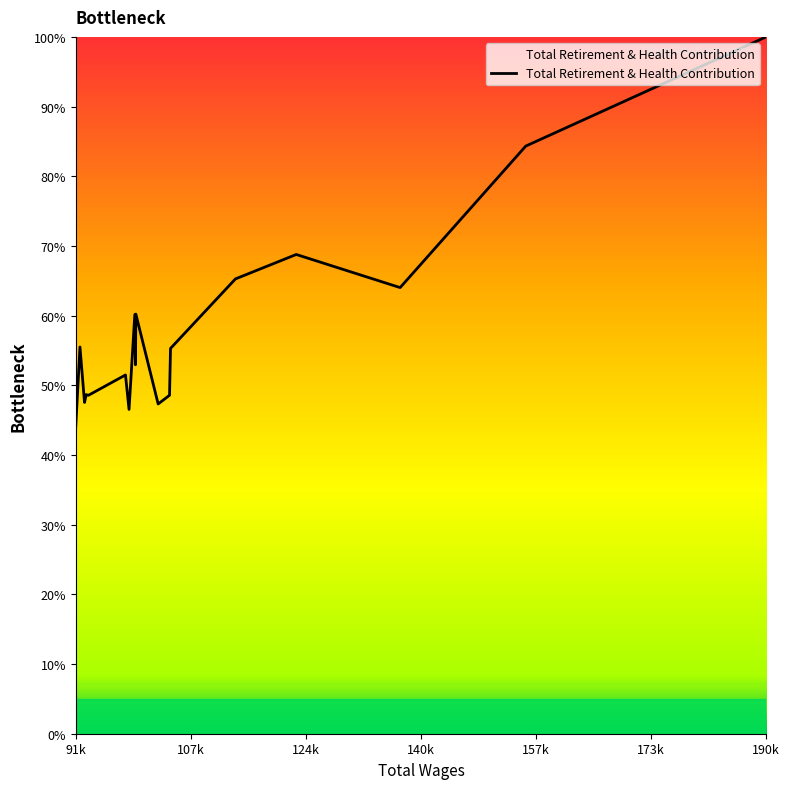

How many lines are shown in the chart?

1